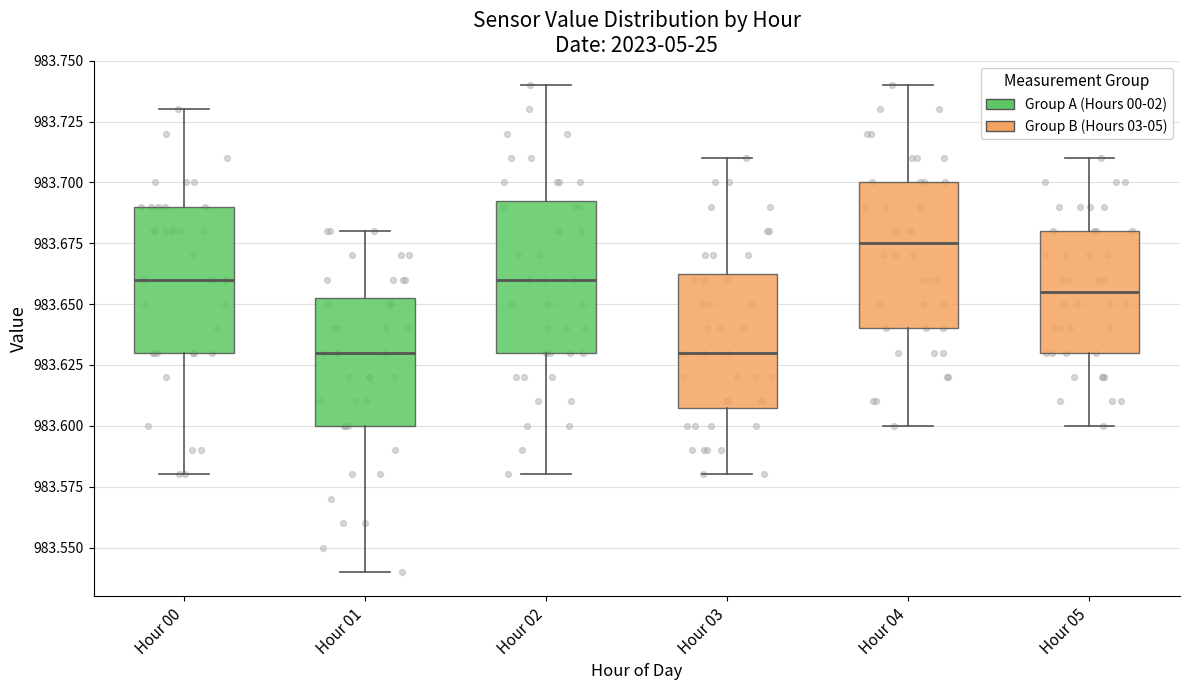

Reading left to right, transcribe this box plot: for each box, give where its median line is, the range the box spans, and where its two whiskers end, as read against the y-axis. The values are not printed on the chart, so give them approximately, as read against the axis.

Hour 00: median 983.660, box 983.630 to 983.690, whiskers 983.580 to 983.730
Hour 01: median 983.630, box 983.600 to 983.655, whiskers 983.540 to 983.680
Hour 02: median 983.660, box 983.630 to 983.695, whiskers 983.580 to 983.740
Hour 03: median 983.630, box 983.610 to 983.665, whiskers 983.580 to 983.710
Hour 04: median 983.675, box 983.640 to 983.700, whiskers 983.600 to 983.740
Hour 05: median 983.655, box 983.630 to 983.680, whiskers 983.600 to 983.710